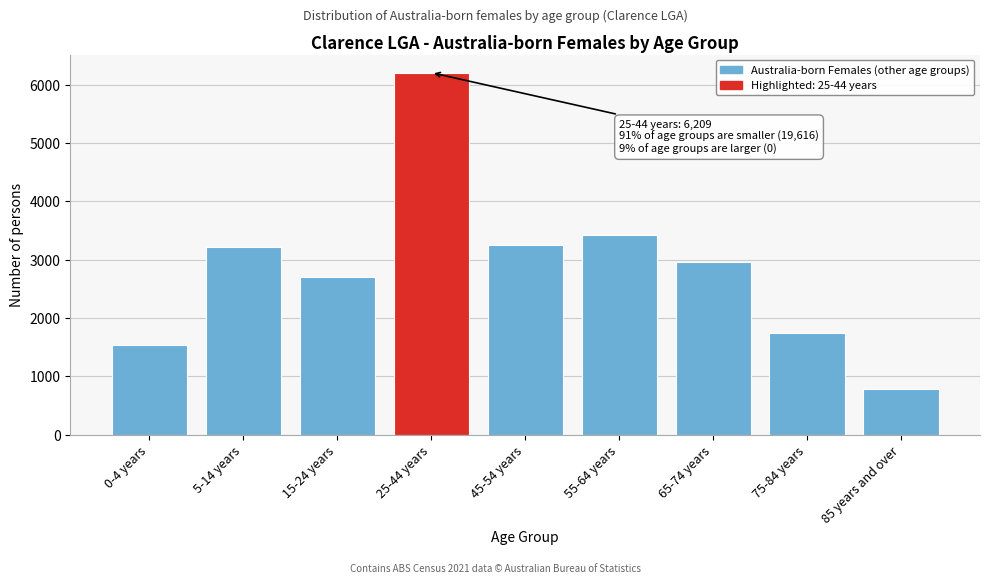

Reading left to right, what are all the values shown in this chart?

0-4 years=1546	5-14 years=3215	15-24 years=2704	25-44 years=6209	45-54 years=3246	55-64 years=3426	65-74 years=2959	75-84 years=1740	85 years and over=780